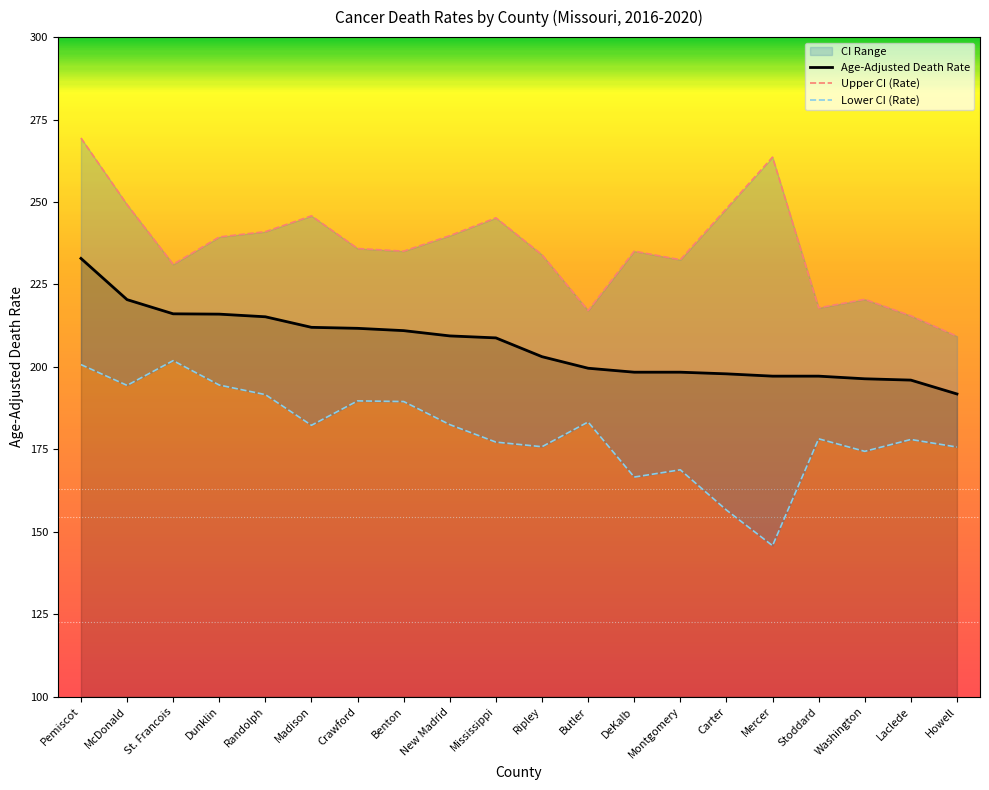

How many values in the Upper CI (Rate) series are below 235?

8